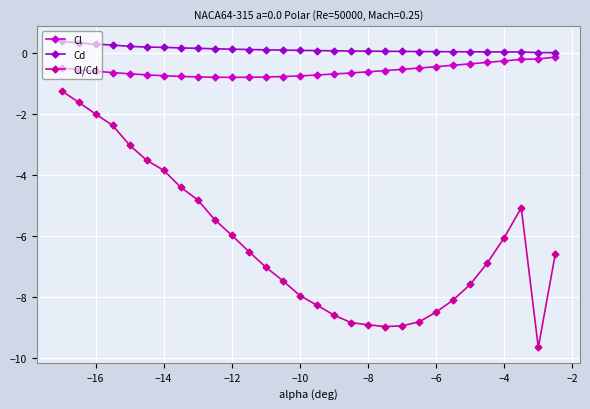

What is the highest value of the Cd series?

0.4